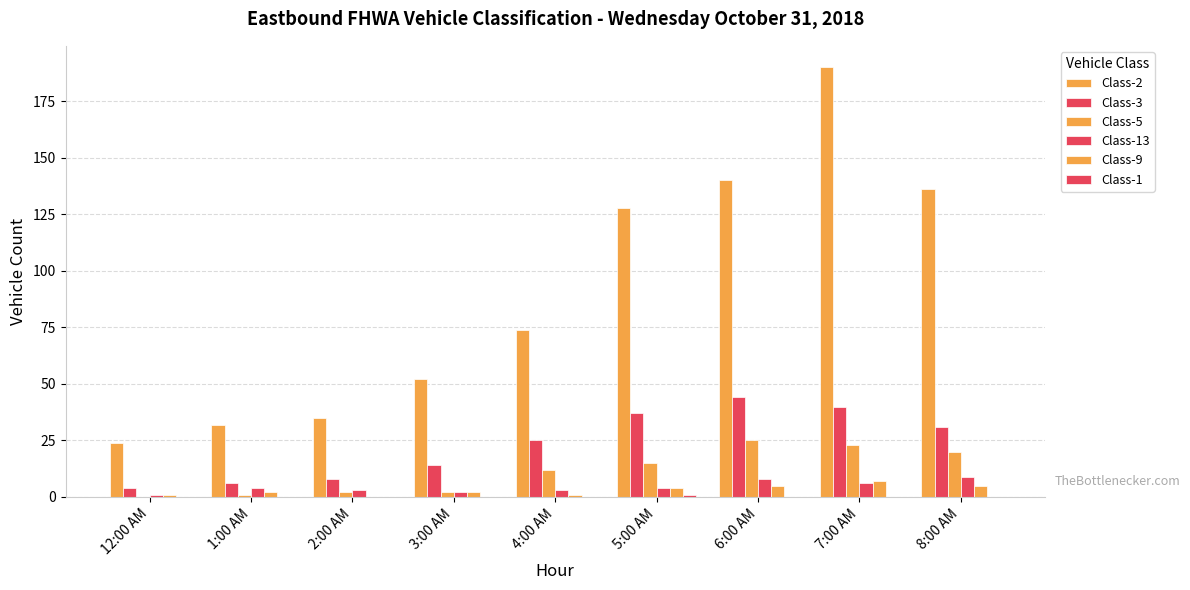

What is the label of the 5th bar from the right?

4:00 AM